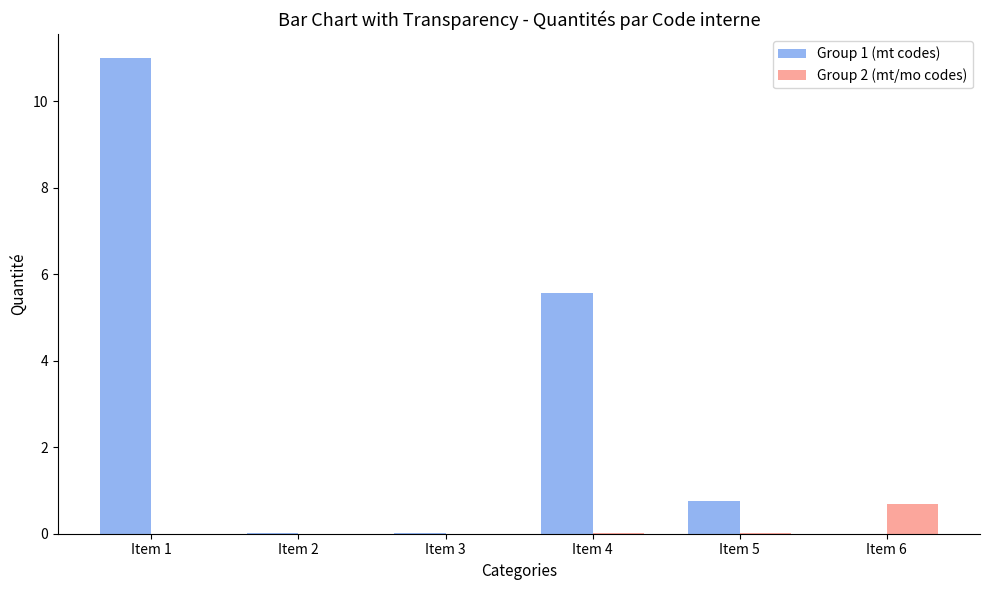

Is it true that Group 1 (mt codes) equals 0.8 at Item 5?

True